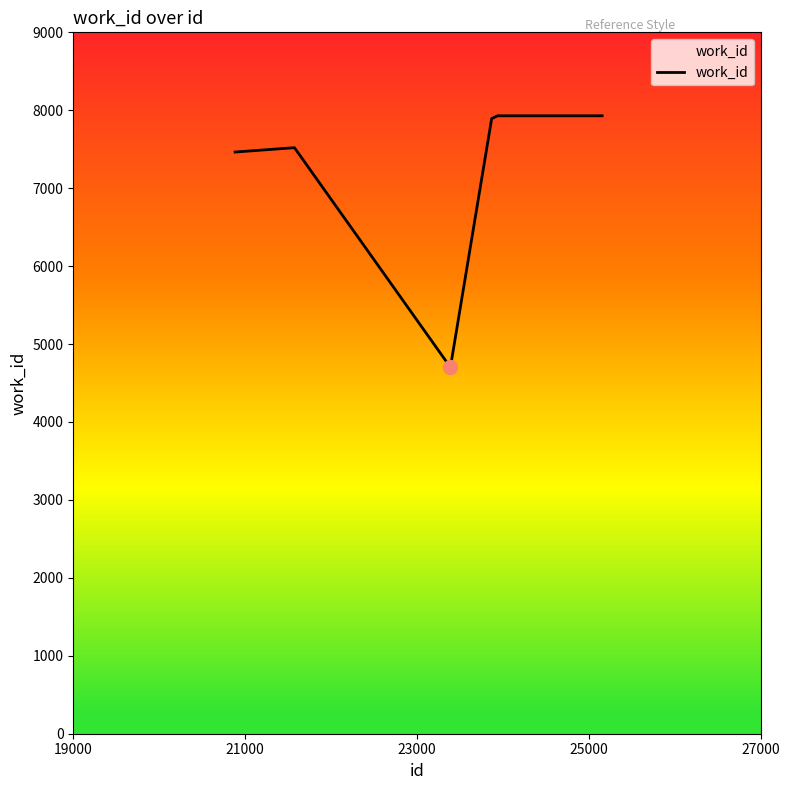

Is this an area chart (filled region under the line)?

No